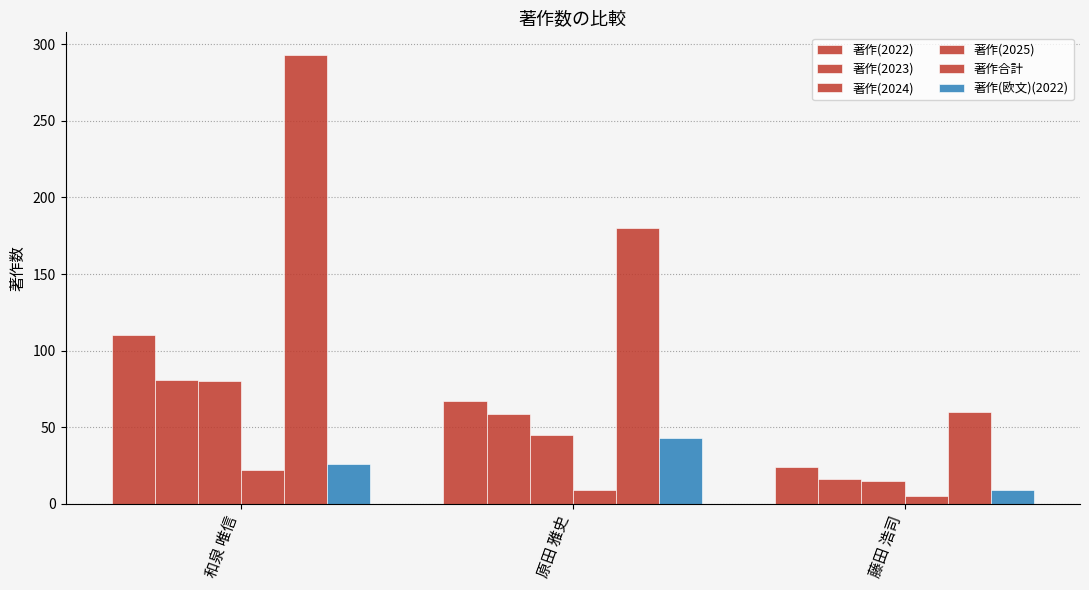

What is the difference between the maximum and minimum values in the 著作(2023) series?

65